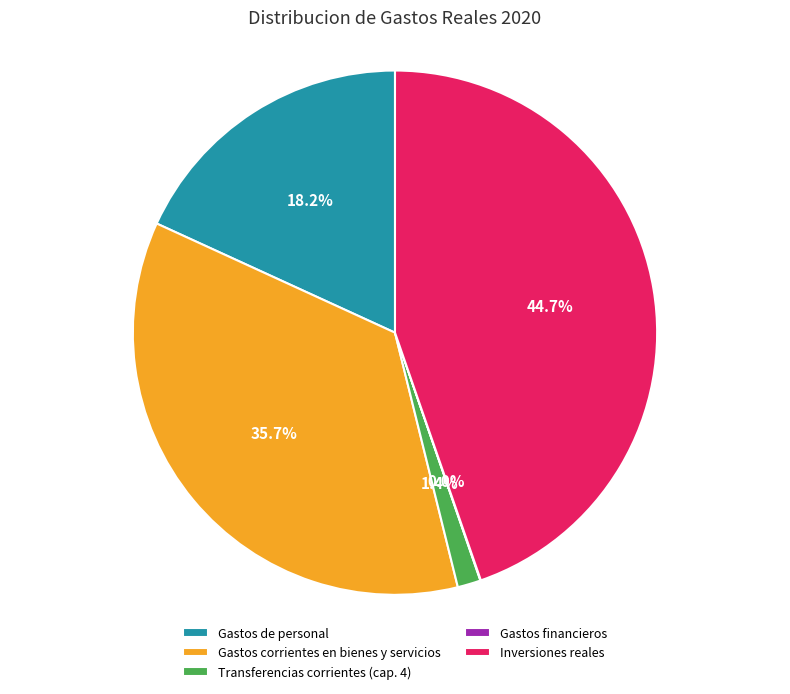

Between Gastos corrientes en bienes y servicios and Inversiones reales, which is larger?

Inversiones reales